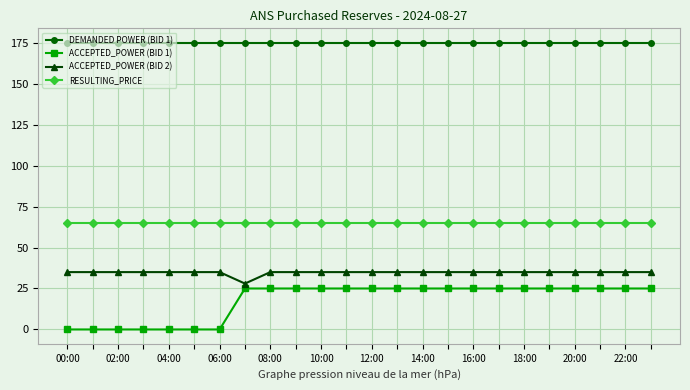

At how many categories does at least one series exceed 124?

24